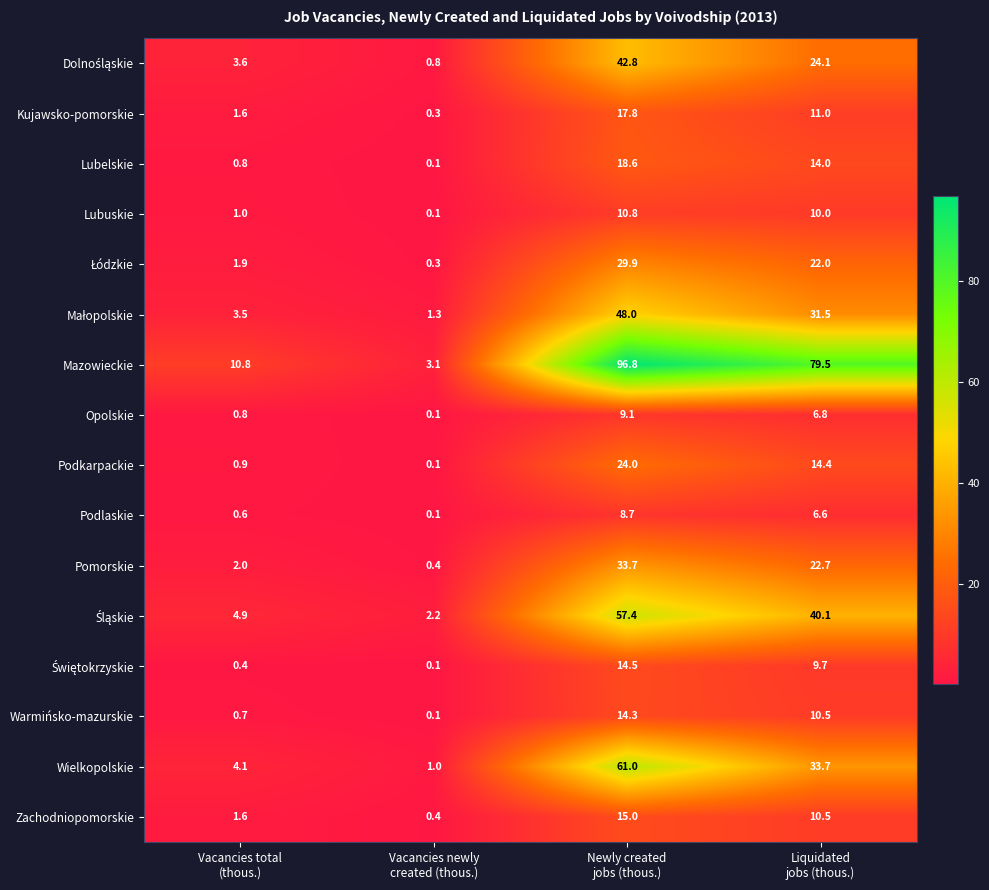

Which series has the largest range (max minus min)?

Mazowieckie